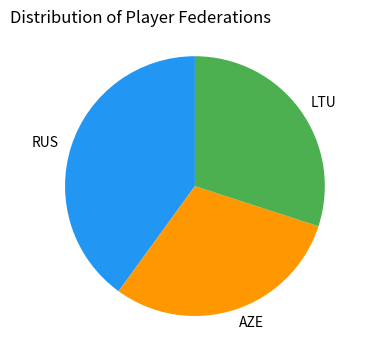

Count the number of slices in the pie.

3